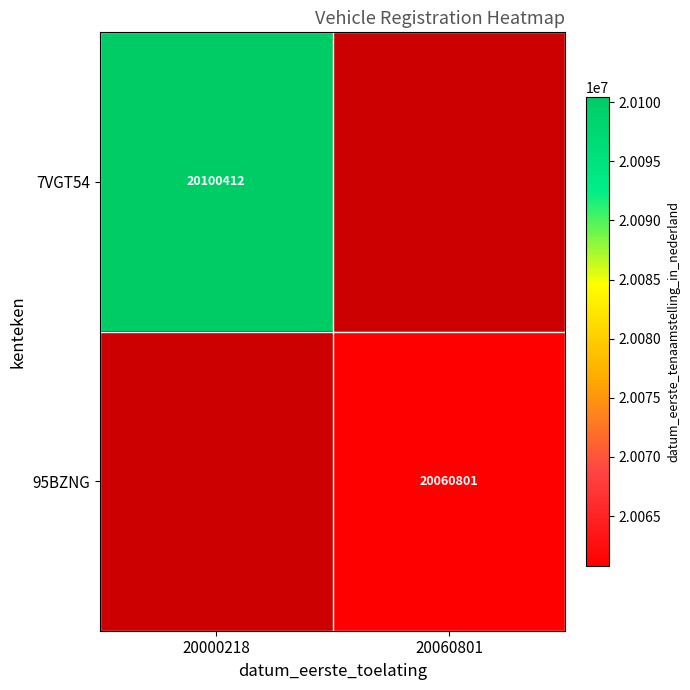

The 7VGT54 series shows 20100412 at 20000218. True or false?

True